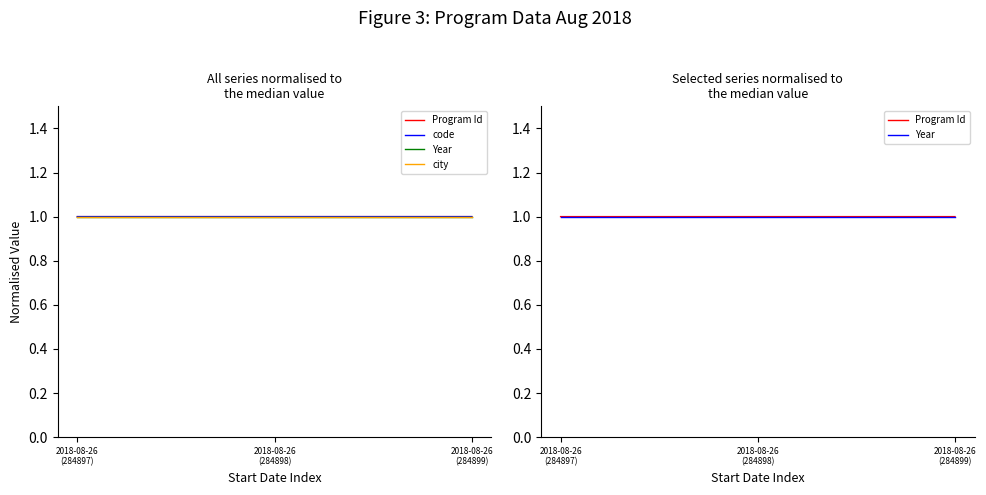

What is the label of the 1st point from the right?

2018-08-26
(284899)